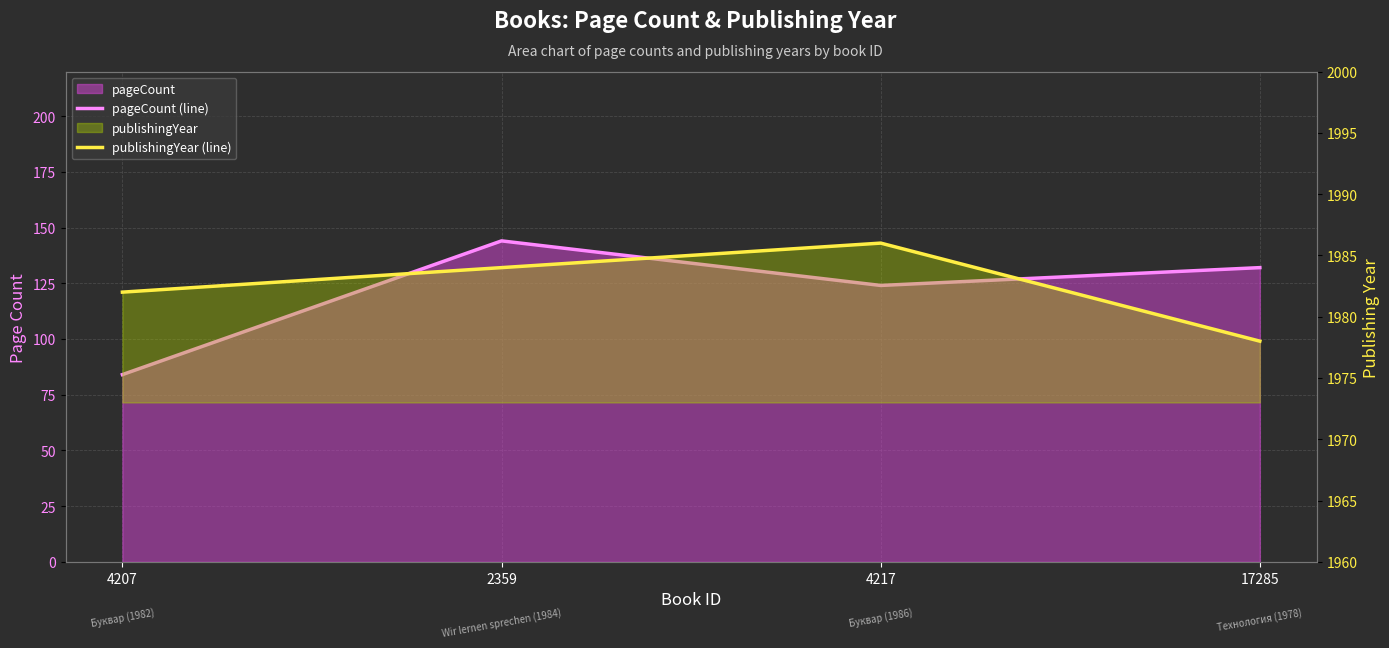

Count the publishingYear (line) values in the range 1982 to 1986.

3